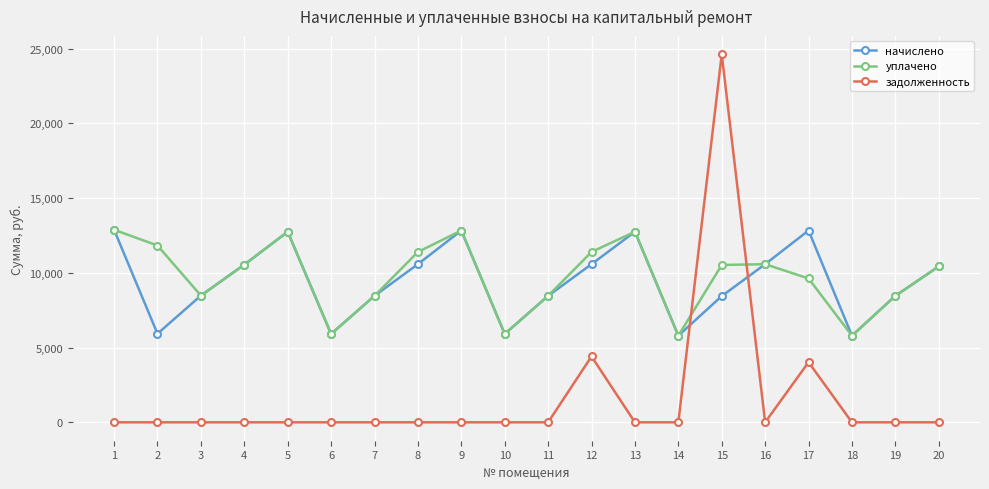

How many lines are shown in the chart?

3